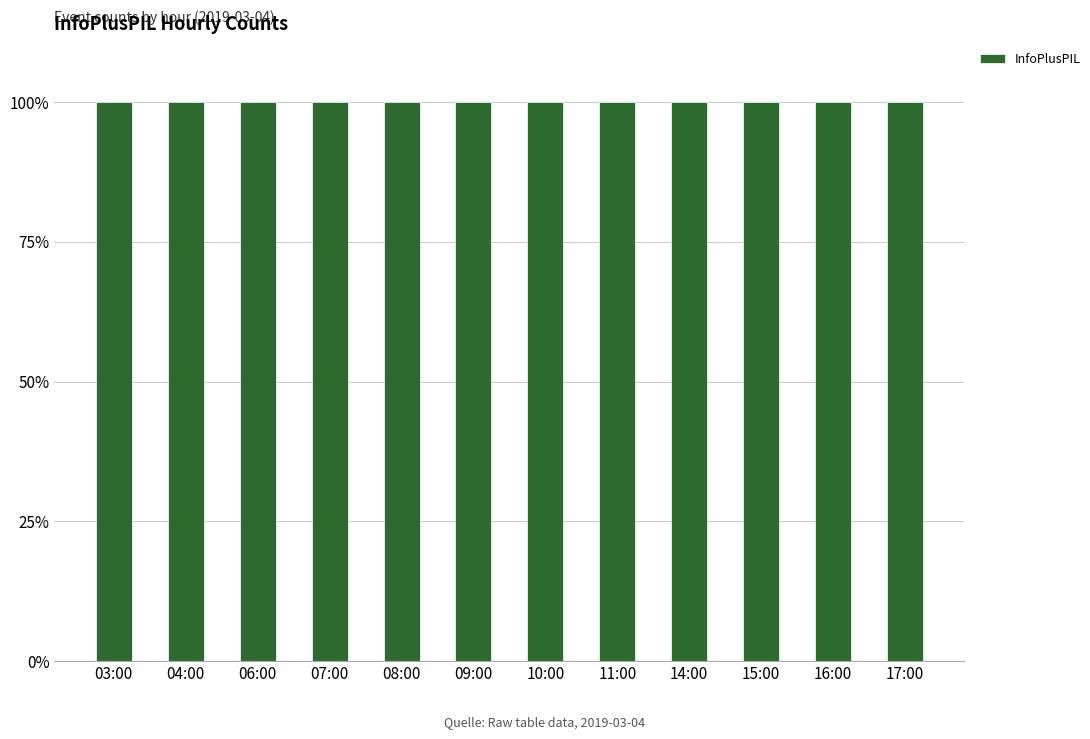

What is the label of the 8th bar from the left?

11:00